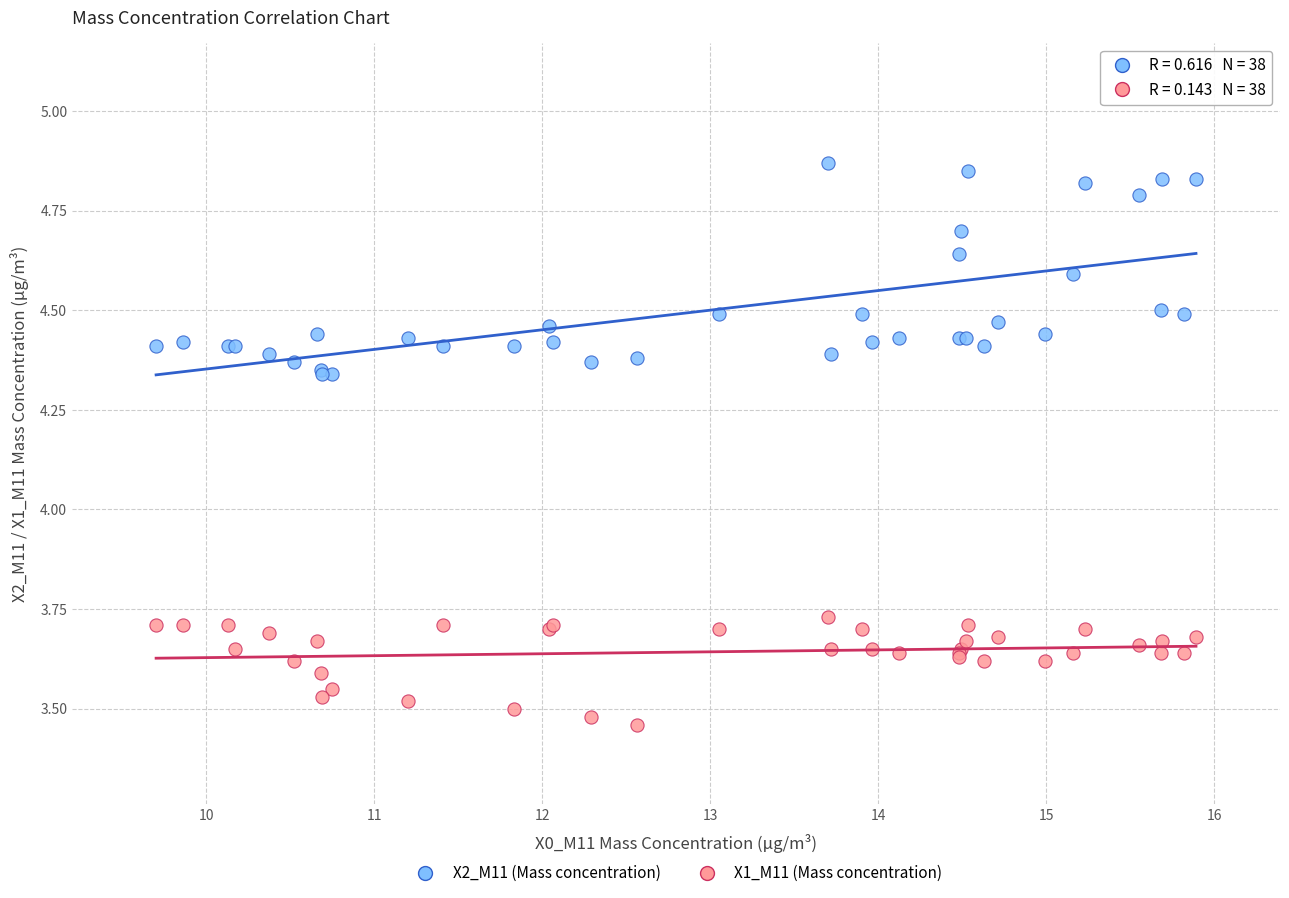

What are all the series names shown in the legend?

X2_M11 (Mass concentration), X1_M11 (Mass concentration)